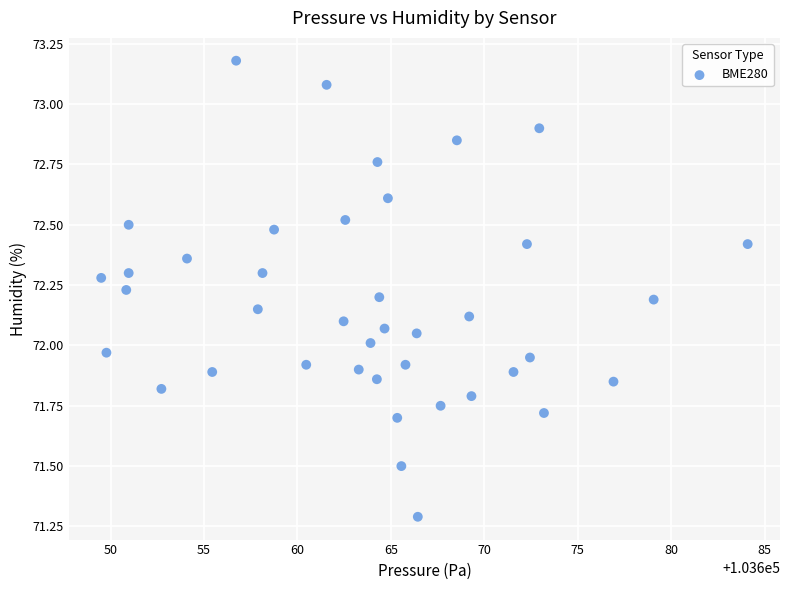

What is the range of Y values (max minus min)?

1.9